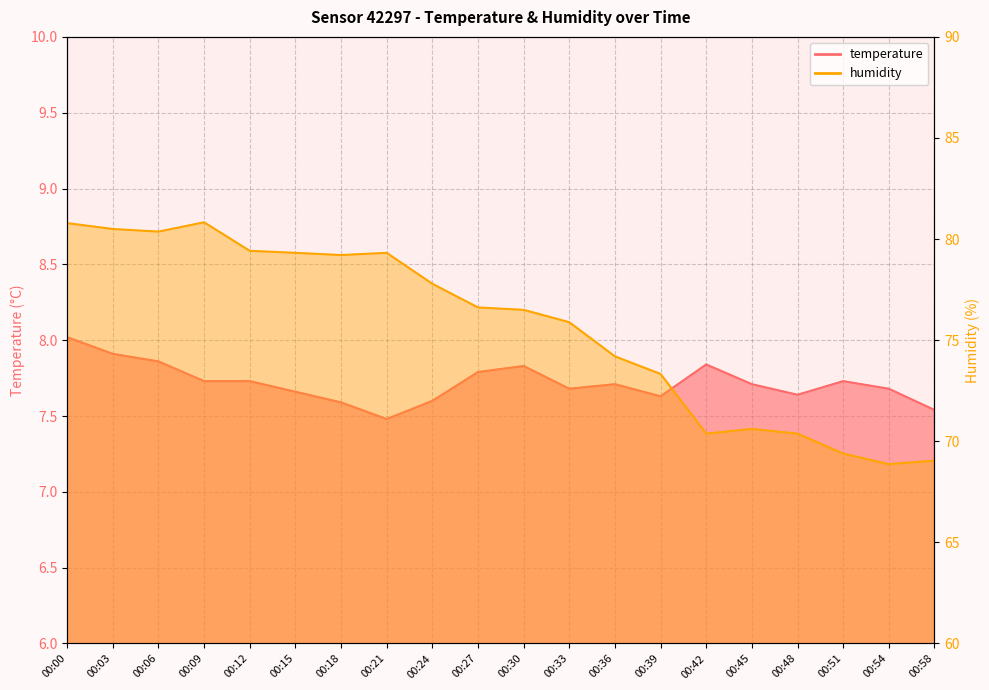

Reading left to right, extract all data points from this chart.

temperature: 00:00=8.0	00:03=7.9	00:06=7.9	00:09=7.7	00:12=7.7	00:15=7.7	00:18=7.6	00:21=7.5	00:24=7.6	00:27=7.8	00:30=7.8	00:33=7.7	00:36=7.7	00:39=7.6	00:42=7.8	00:45=7.7	00:48=7.6	00:51=7.7	00:54=7.7	00:58=7.5
humidity: 00:00=80.8	00:03=80.5	00:06=80.4	00:09=80.8	00:12=79.4	00:15=79.3	00:18=79.2	00:21=79.3	00:24=77.8	00:27=76.6	00:30=76.5	00:33=75.9	00:36=74.2	00:39=73.3	00:42=70.4	00:45=70.6	00:48=70.4	00:51=69.4	00:54=68.9	00:58=69.0